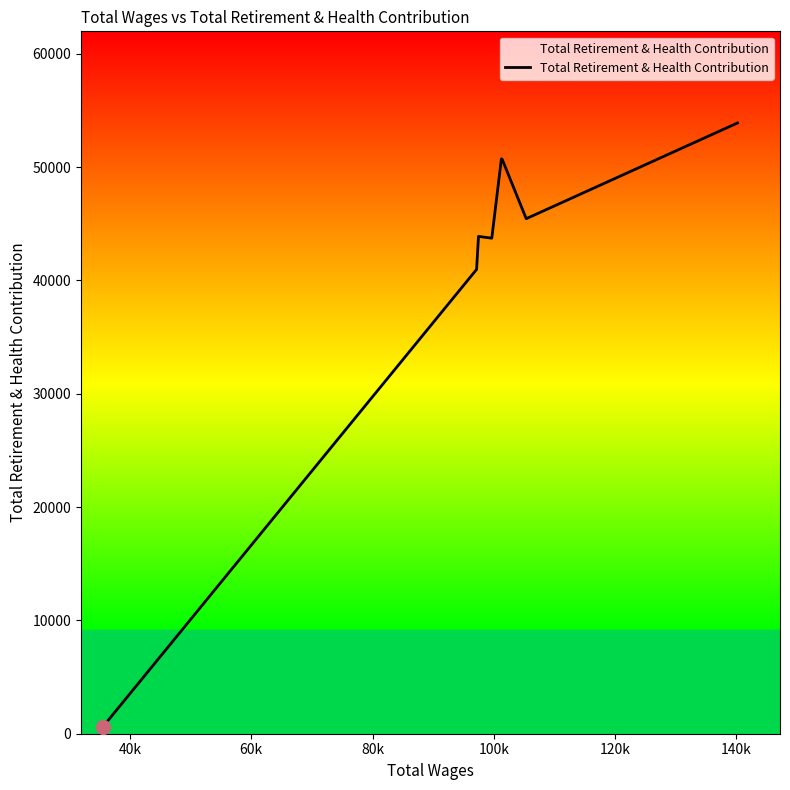

True or false: there are more than 2 points higher than both neighbors.

False